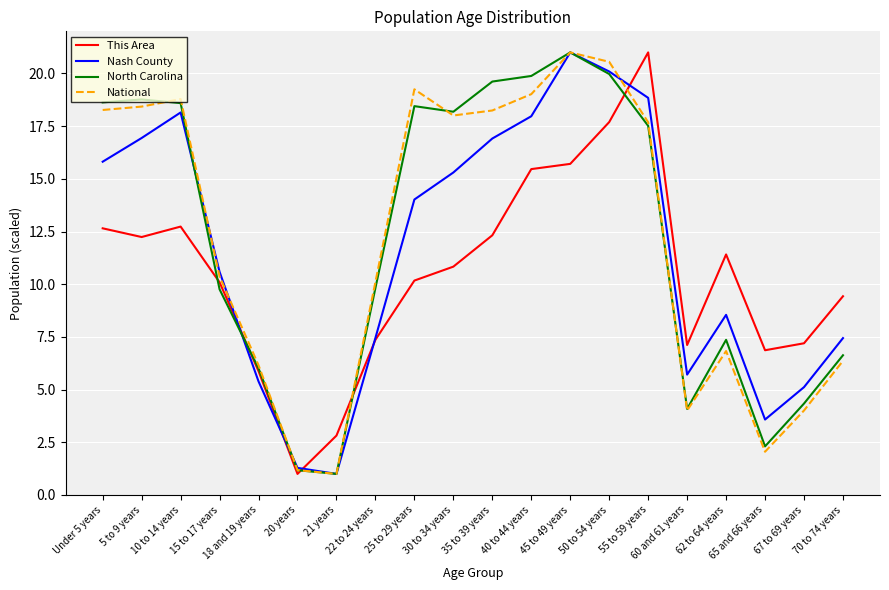

What is the difference between the maximum and second lowest values in the National series?

19.8